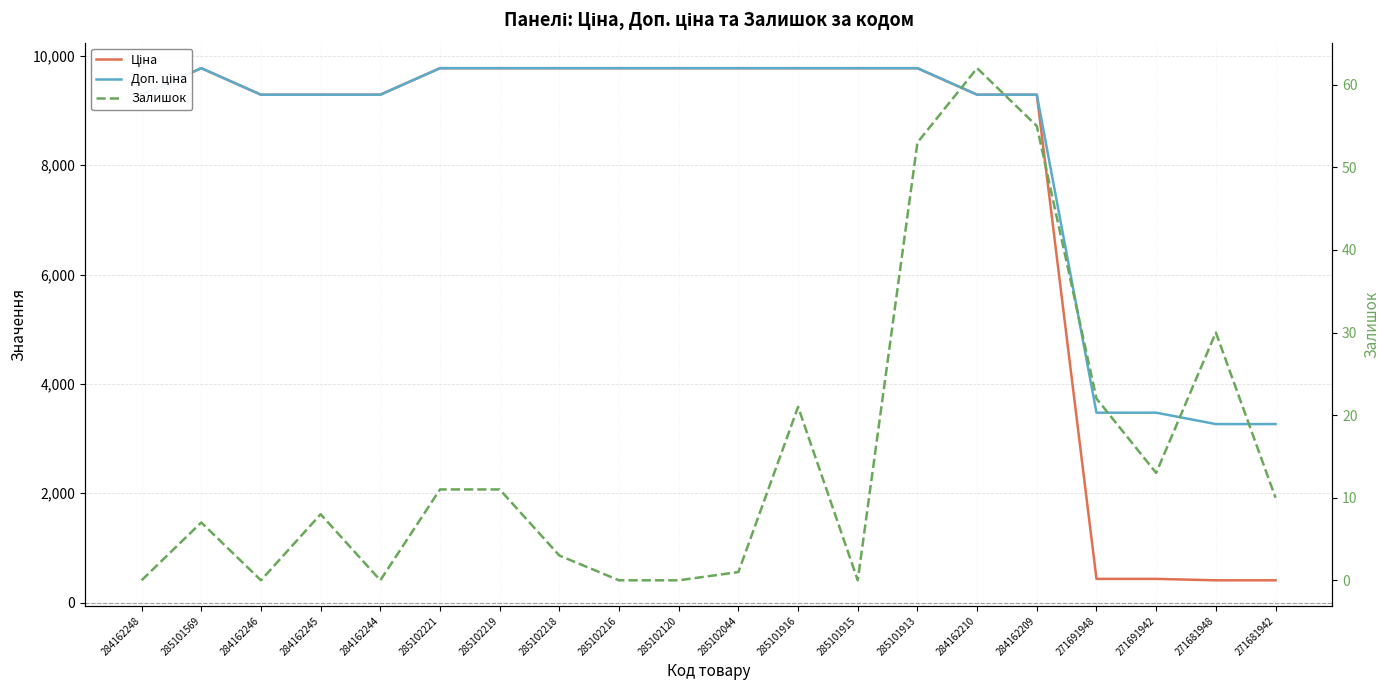

What is the lowest value of the Доп. ціна series?

3265.8